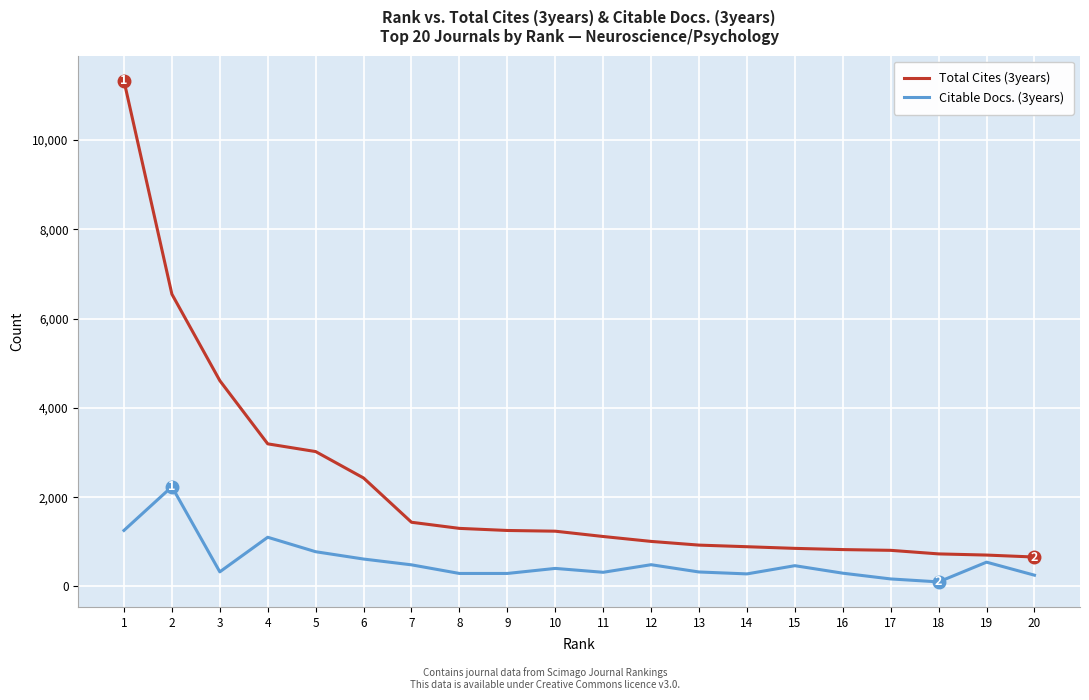

What is the greatest value displayed?

11330